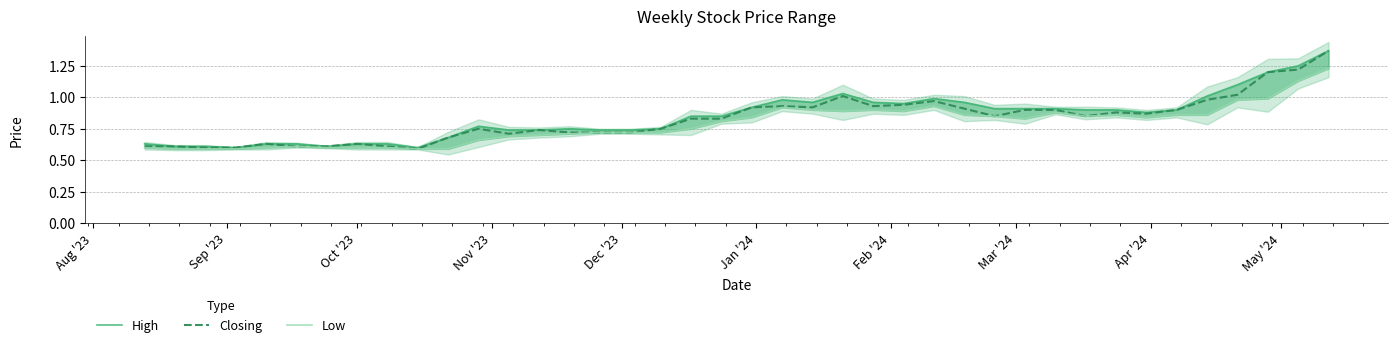

The value of Closing at 25 is 0.5. True or false?

False